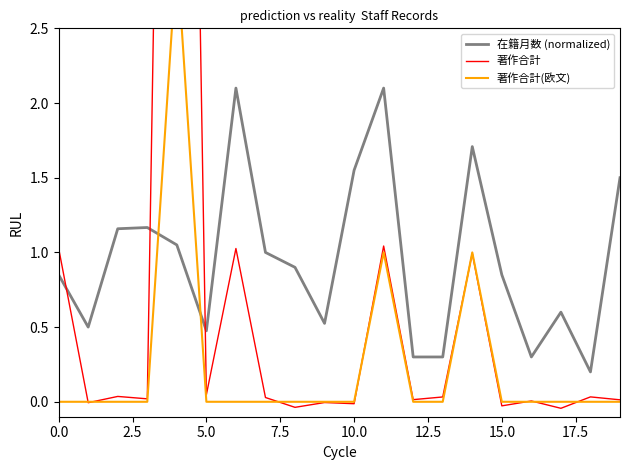

What is the difference between the maximum and second lowest values in the 在籍月数 (normalized) series?

1.8